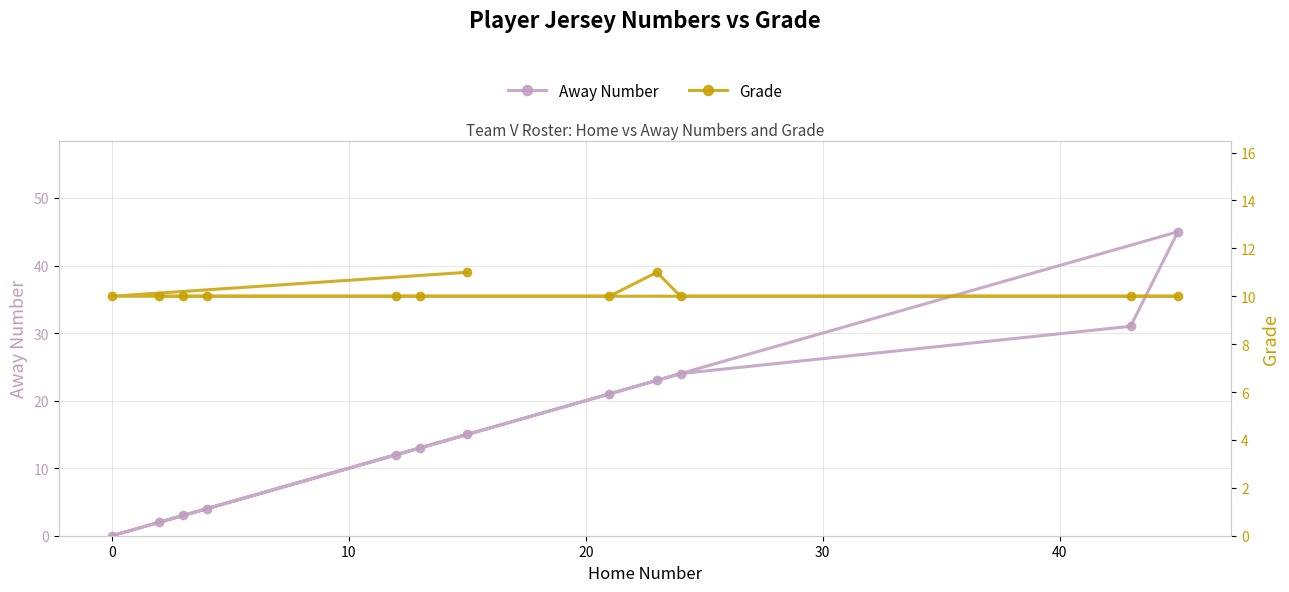

The value of Away Number at 9 is 66. True or false?

False